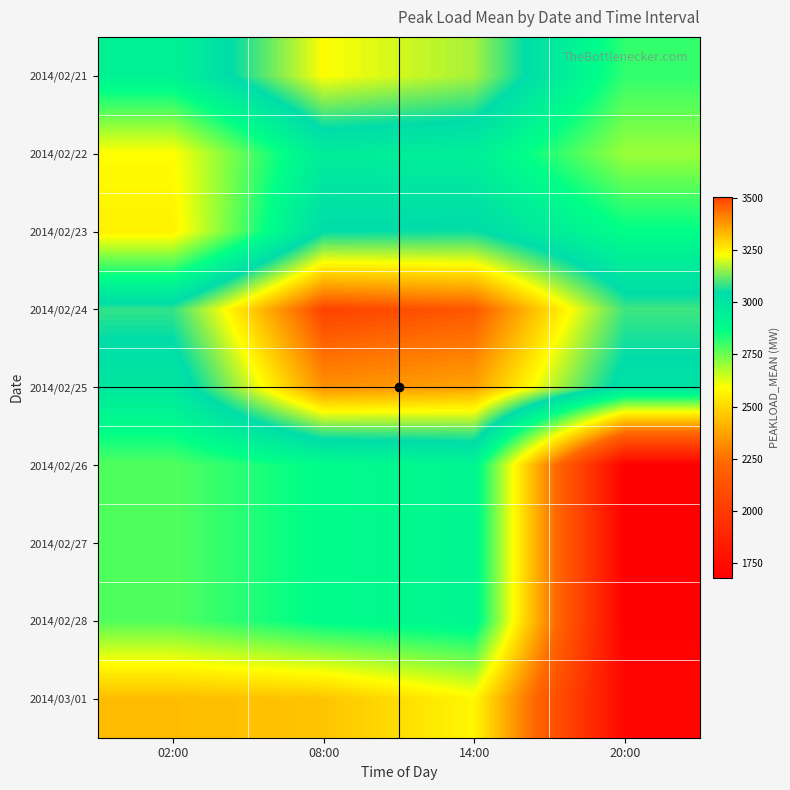

At which category does the chart reach its minimum across all series?

20:00